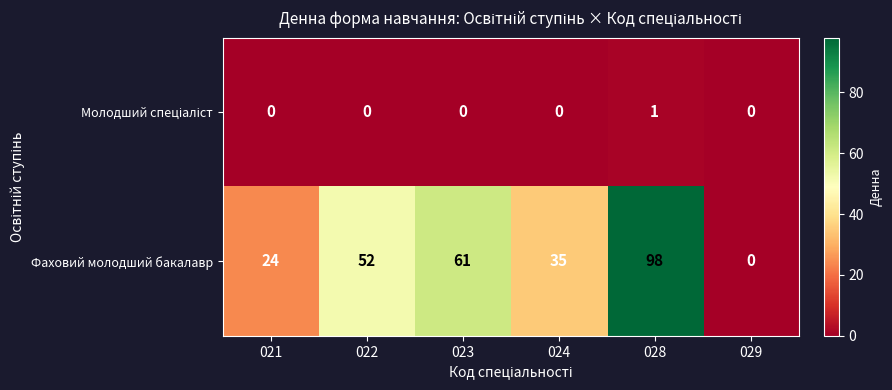

What value does the Фаховий молодший бакалавр series have at 023, to the nearest 5?

60